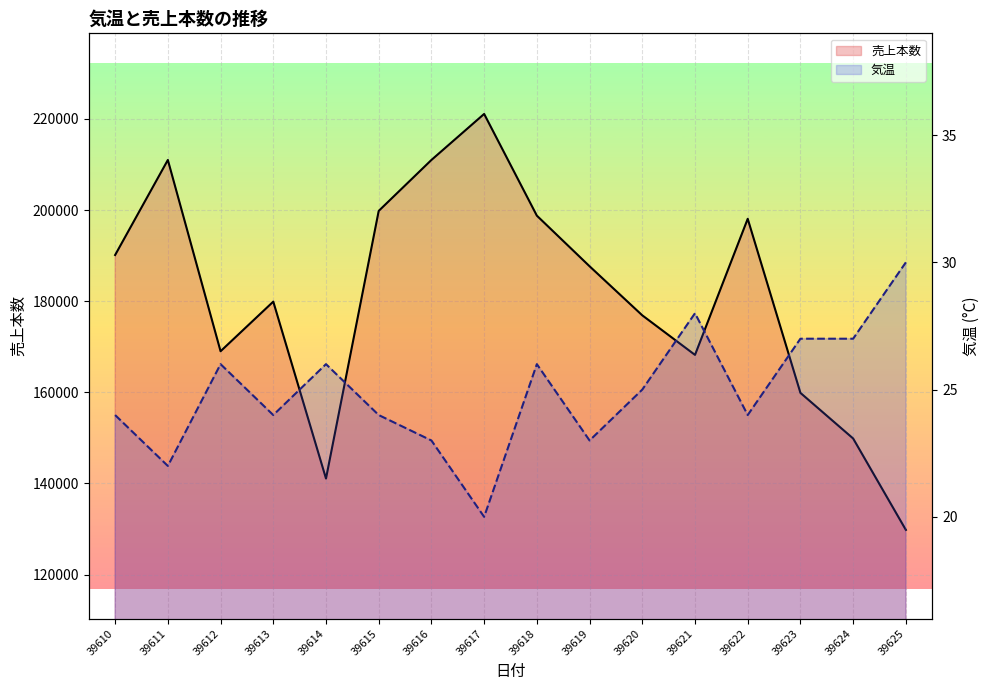

True or false: 気温 and 売上本数 intersect in this chart.

False